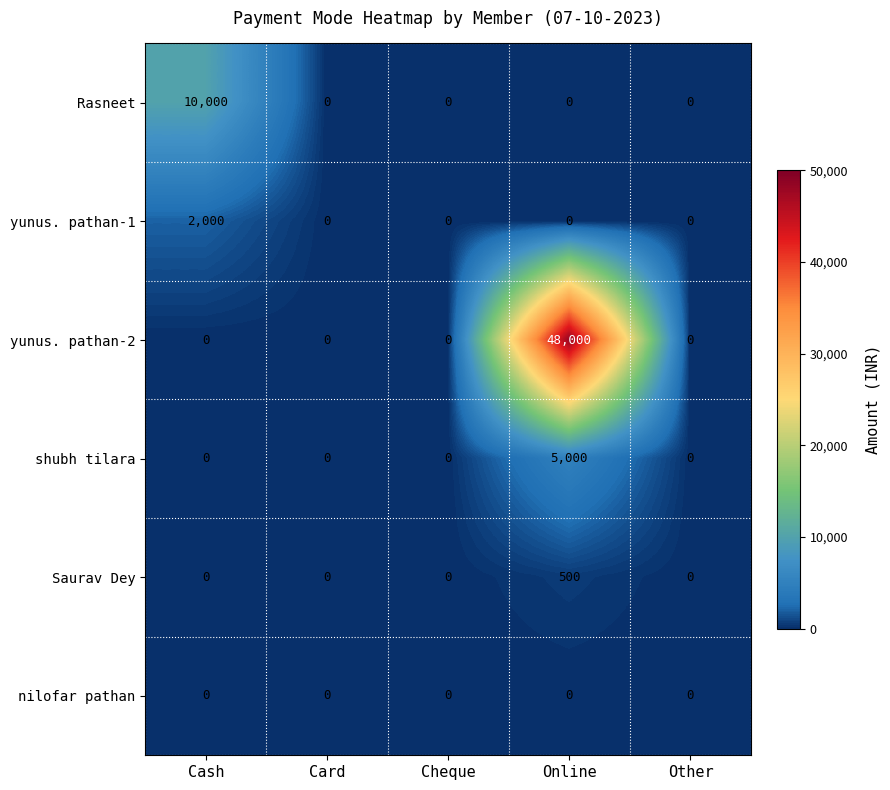

At which category is the sum across all series the highest?

Online